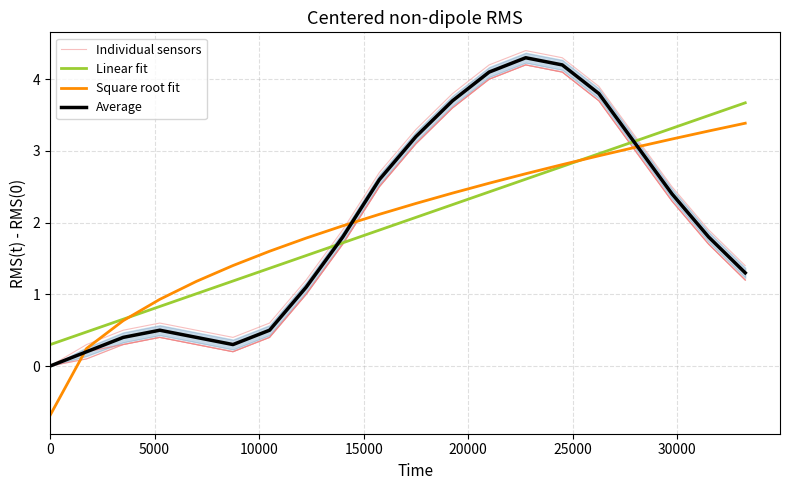

True or false: Square root fit has more than 2 interior local peaks.

False